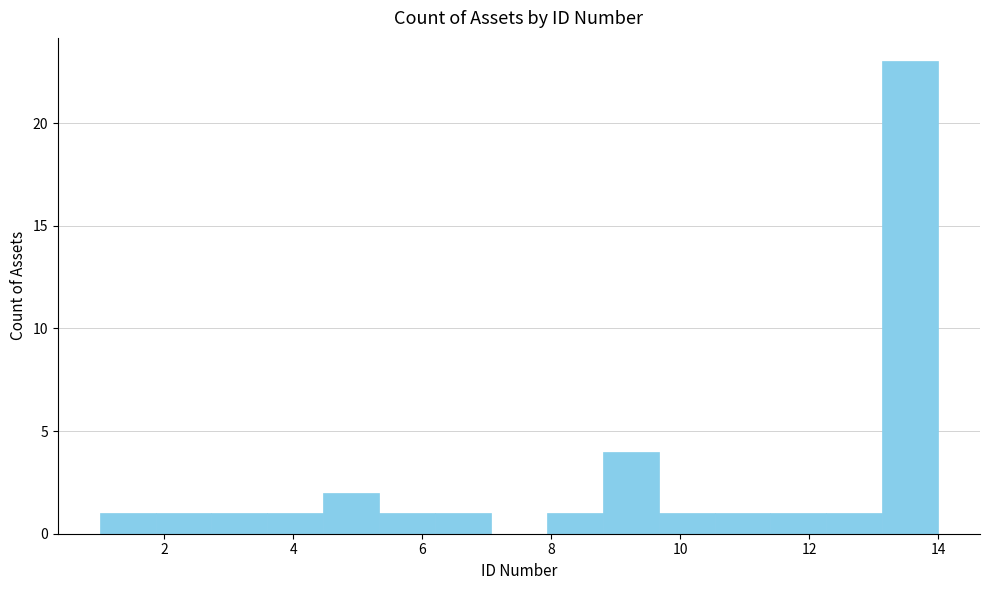

Reading left to right, list every bar in this chart as the range it spans on the x-axis followed by its height. Neither the bar edges nor the heights are printed on the chart, so give them approximately, as read against the axes.

1.0 to 1.8: 1
1.8 to 2.8: 1
2.8 to 3.6: 1
3.6 to 4.4: 1
4.4 to 5.4: 2
5.4 to 6.2: 1
6.2 to 7.0: 1
7.0 to 8.0: 0
8.0 to 8.8: 1
8.8 to 9.6: 4
9.6 to 10.6: 1
10.6 to 11.4: 1
11.4 to 12.2: 1
12.2 to 13.2: 1
13.2 to 14.0: 23